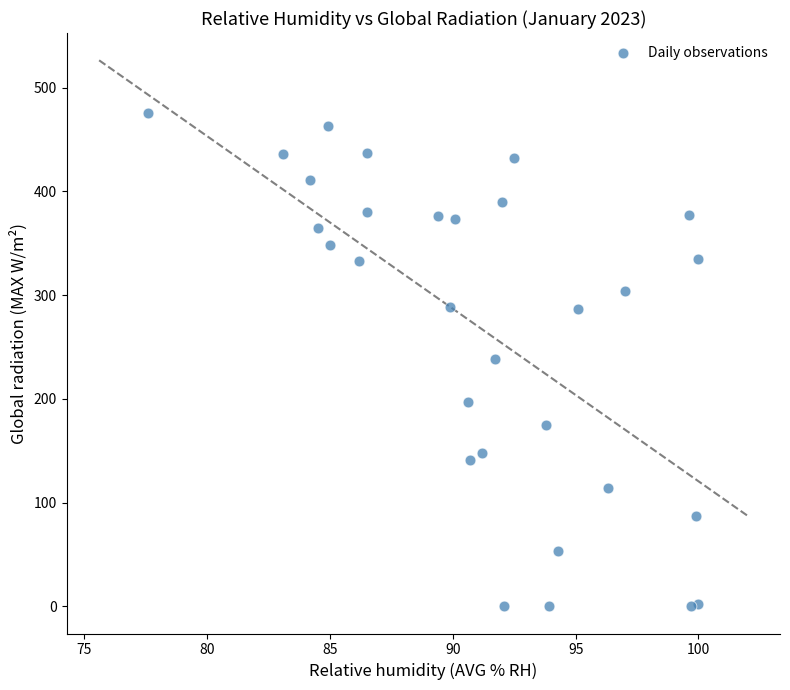

What is the range of Y values (max minus min)?

475.5